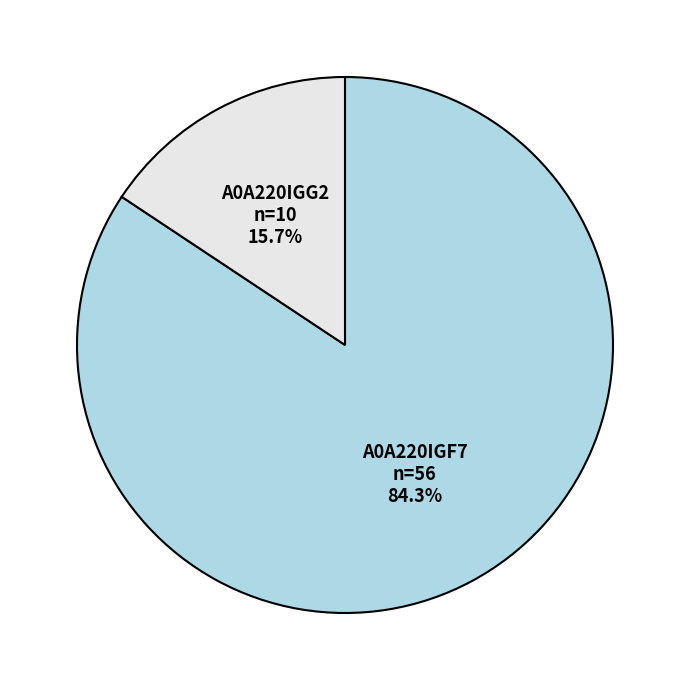

Is the sum of A0A220IGG2 and A0A220IGF7 greater than half?

Yes